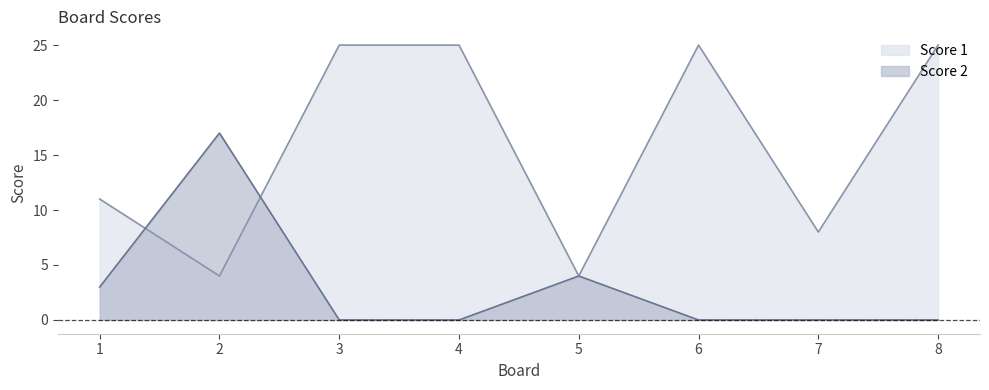

Rank the series by their average value, from lowest to highest.

Score 2, Score 1